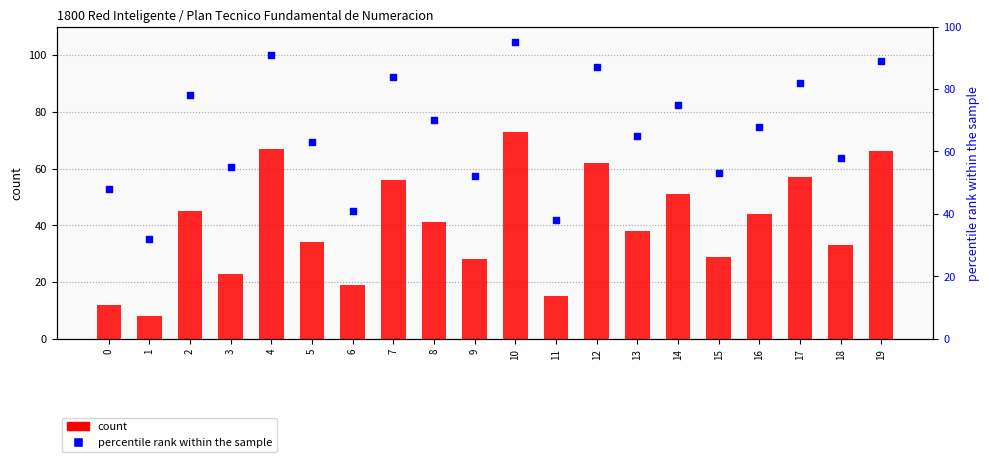

Which series contains the lowest Y value?

count